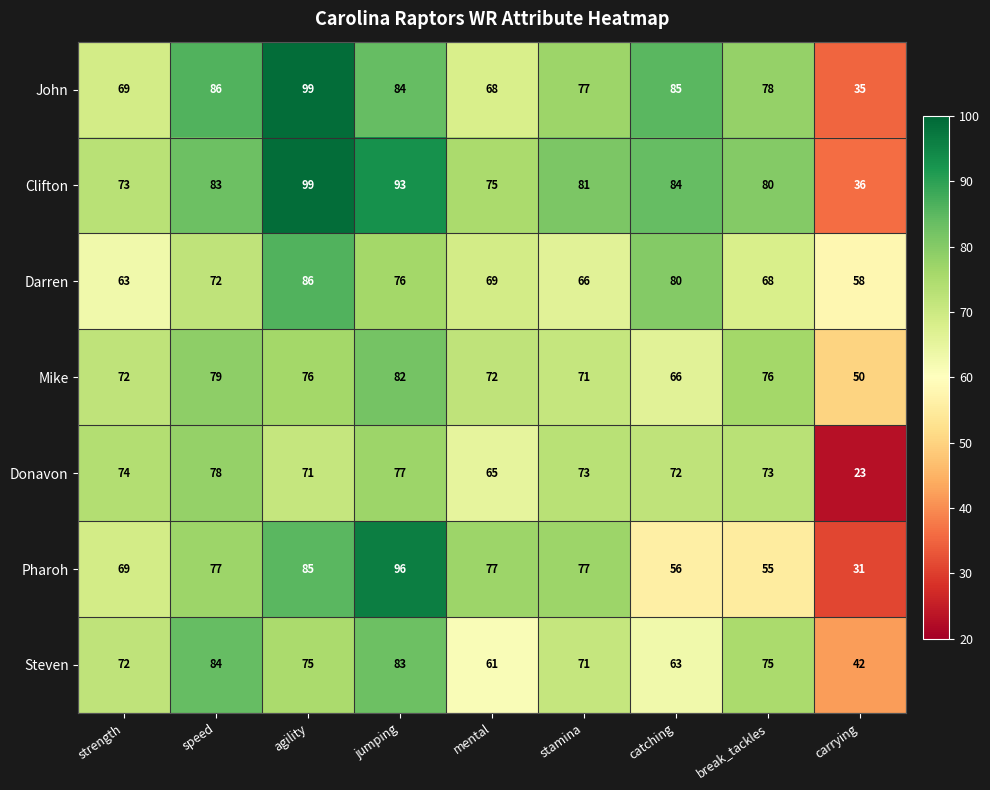

Read the Donavon value at speed, to the nearest 10.

80